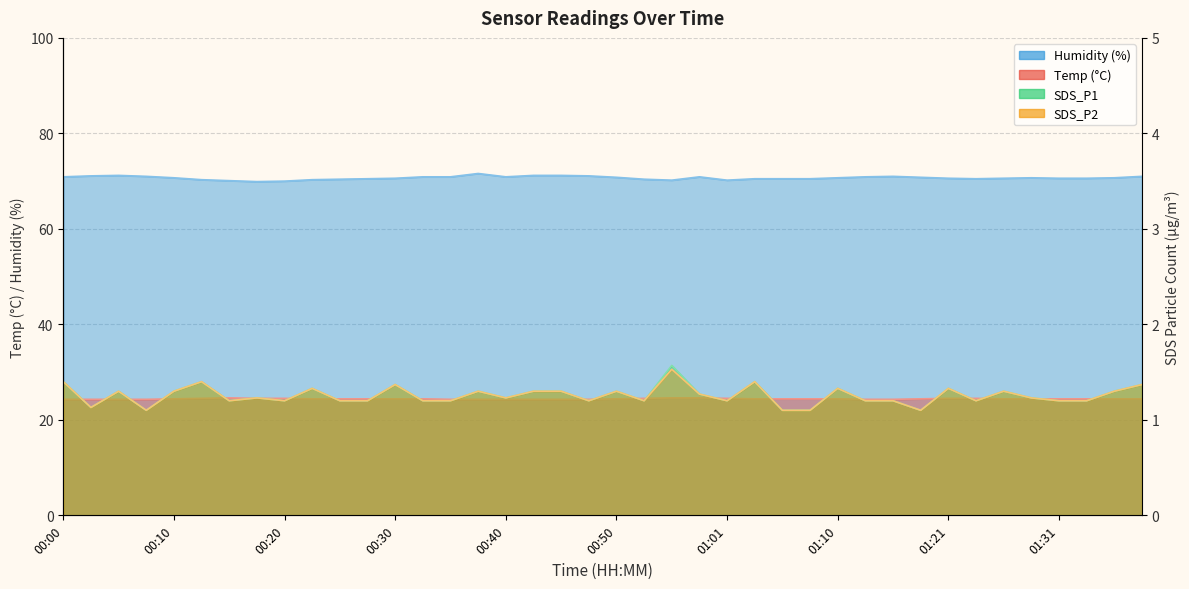

What position from the right is 01:06?

14